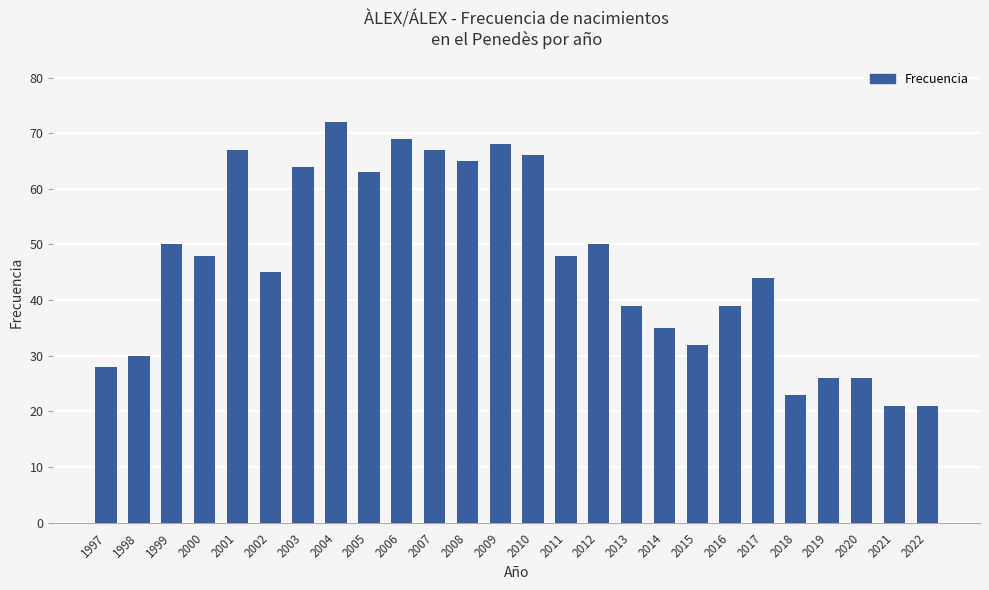

What is the greatest value displayed?

72